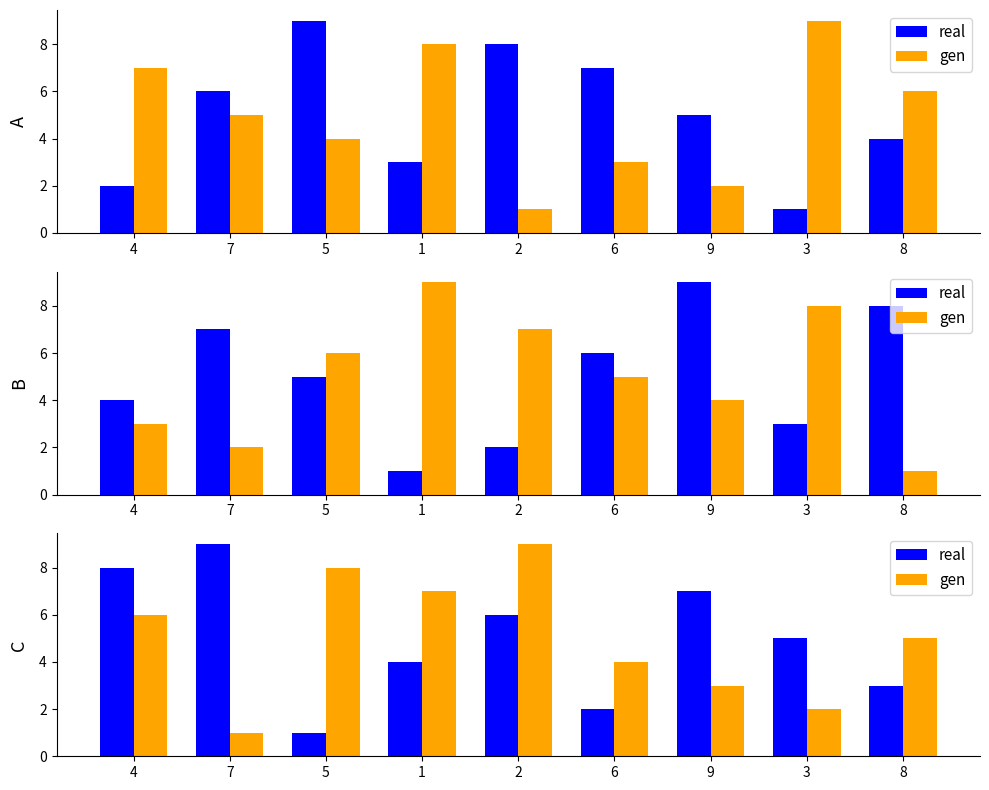

Which label corresponds to the largest value in the chart?

7